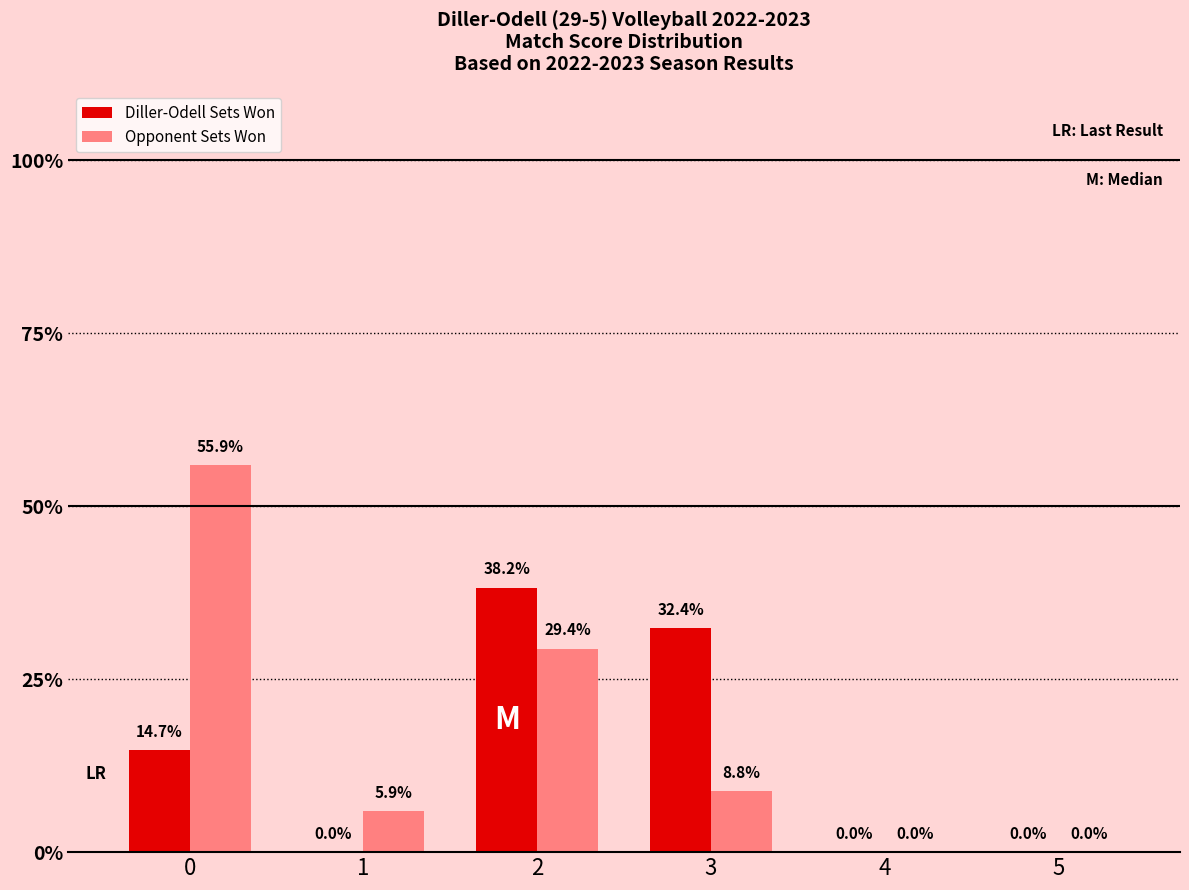

What is the sum of the Diller-Odell Sets Won values at 2 and 5?

38.2